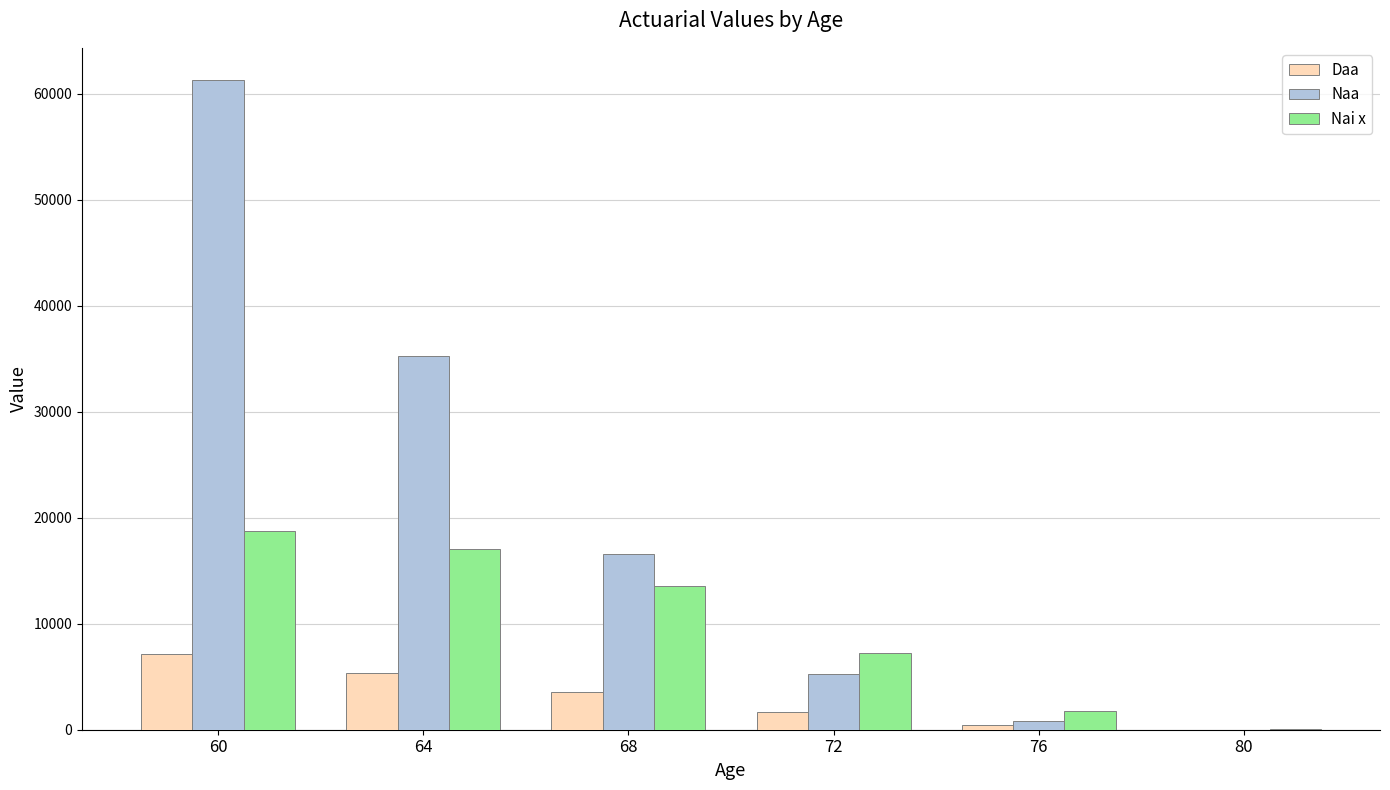

Which series has the largest total across all categories?

Naa